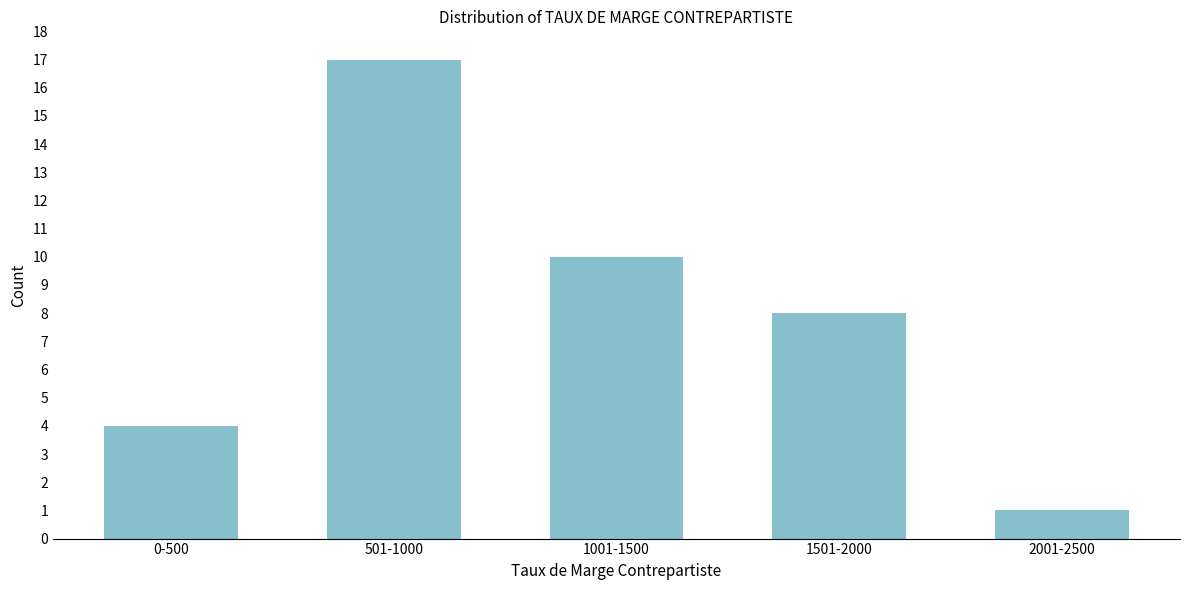

Reading right to left, list all the values displayed in this chart.

2001-2500=1	1501-2000=8	1001-1500=10	501-1000=17	0-500=4